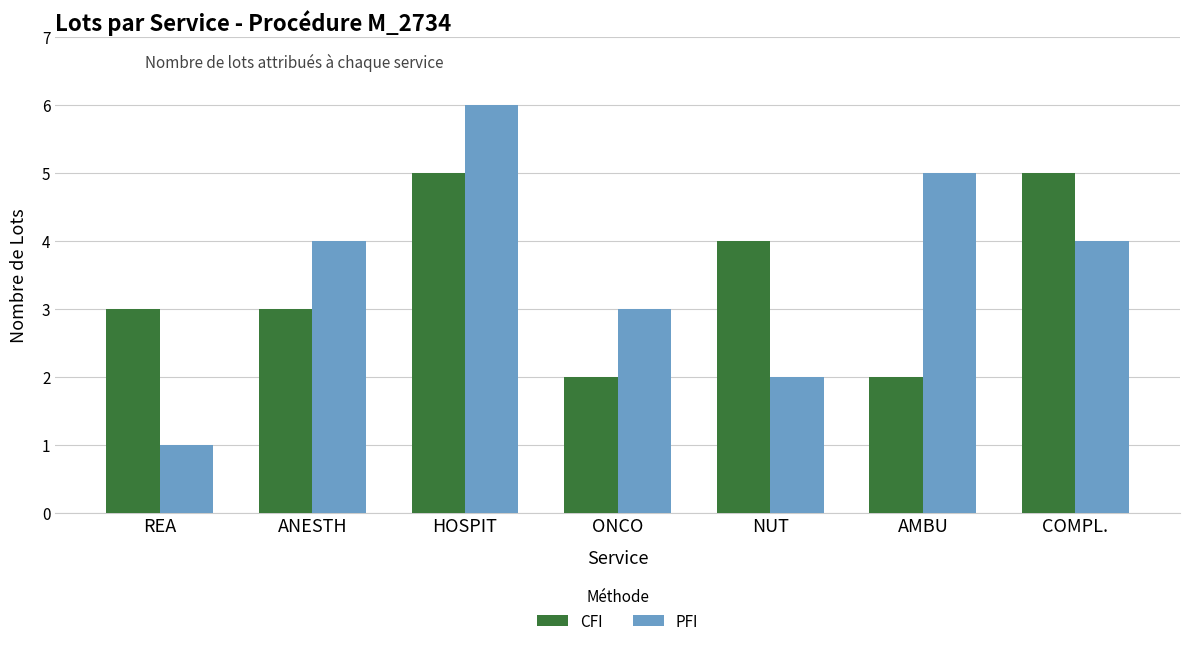

At which category is the sum across all series the highest?

HOSPIT